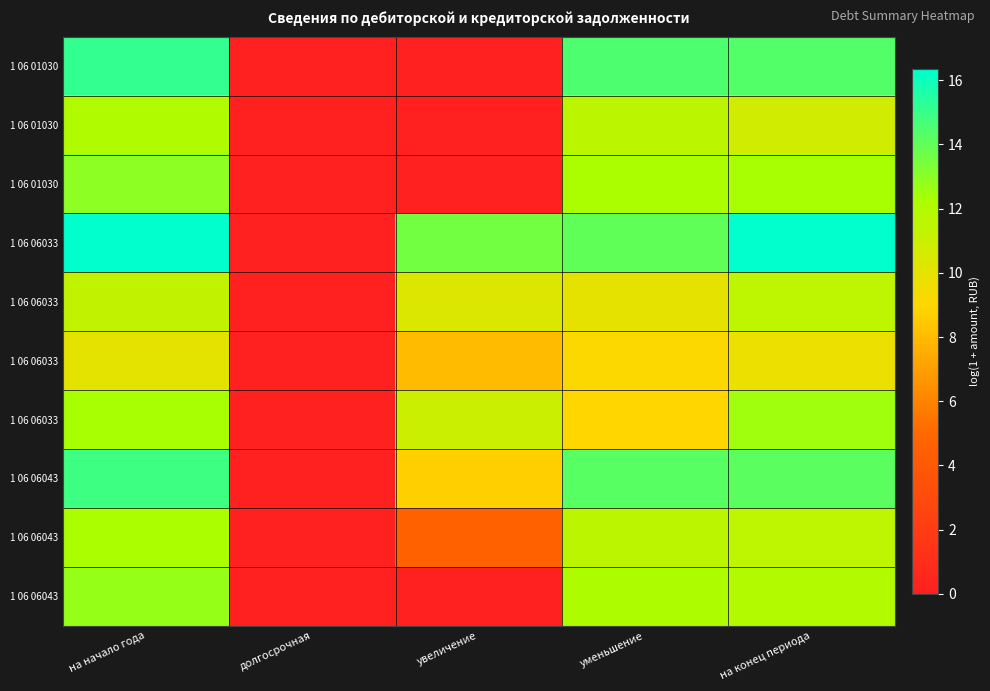

Between долгосрочная and уменьшение, which is larger?

уменьшение